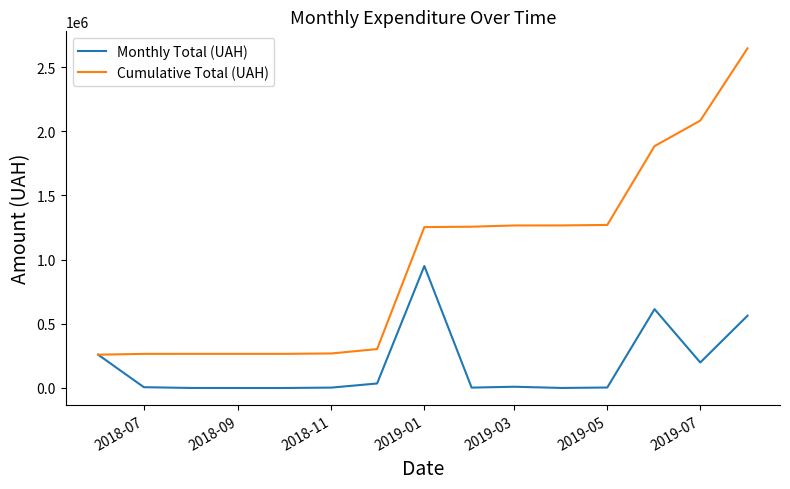

Which series has the largest range (max minus min)?

Cumulative Total (UAH)